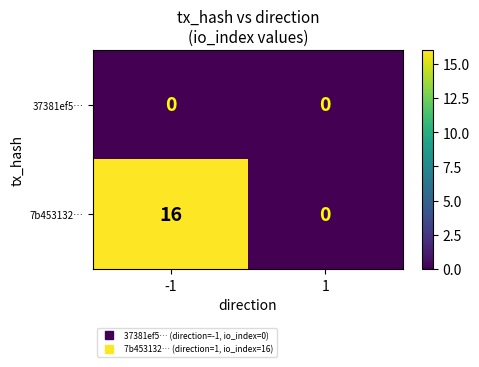

Which series has the largest total across all categories?

7b453132…